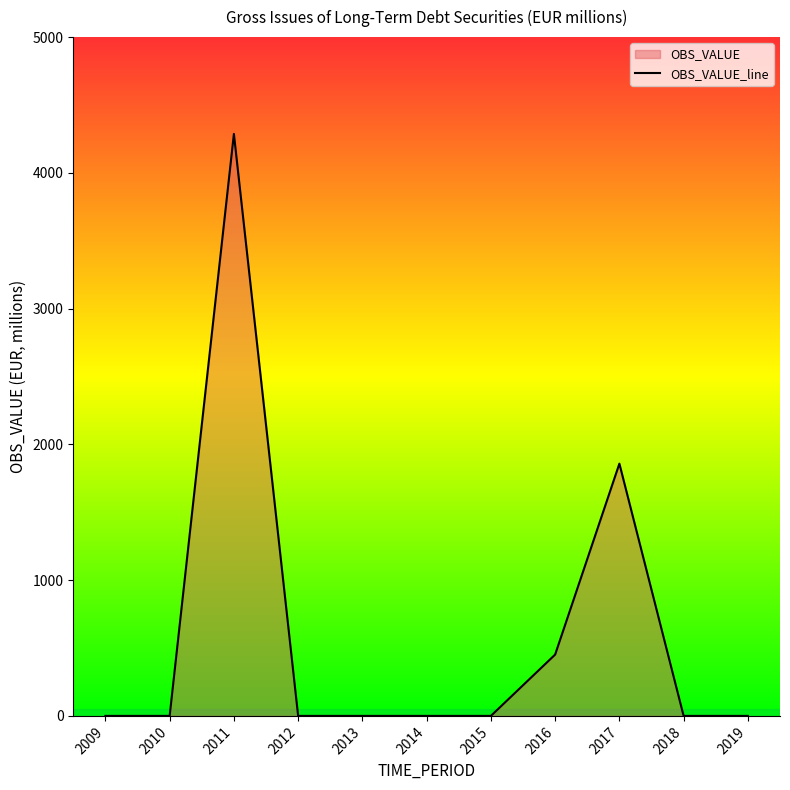

Does the chart have visible grid lines?

No